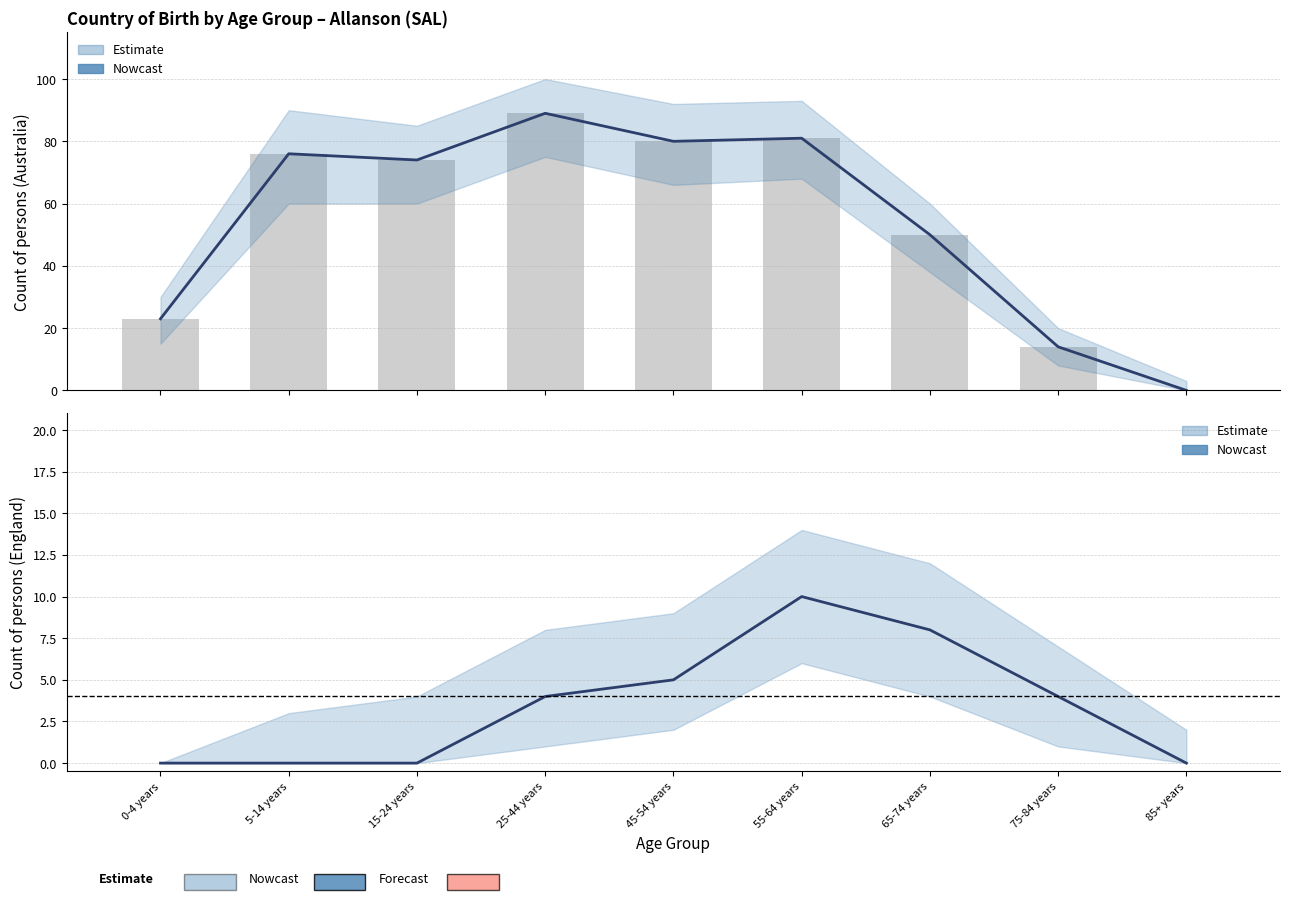

Between 45-54 years and 5-14 years, which is larger?

45-54 years